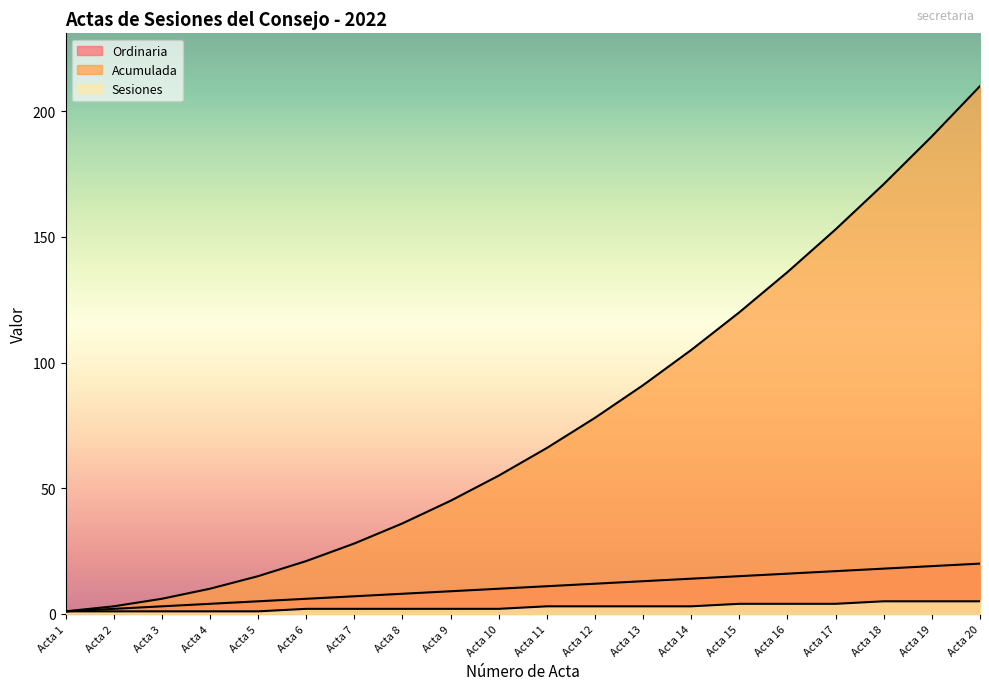

What is the difference between the Ordinaria values at Acta 9 and Acta 5?

4